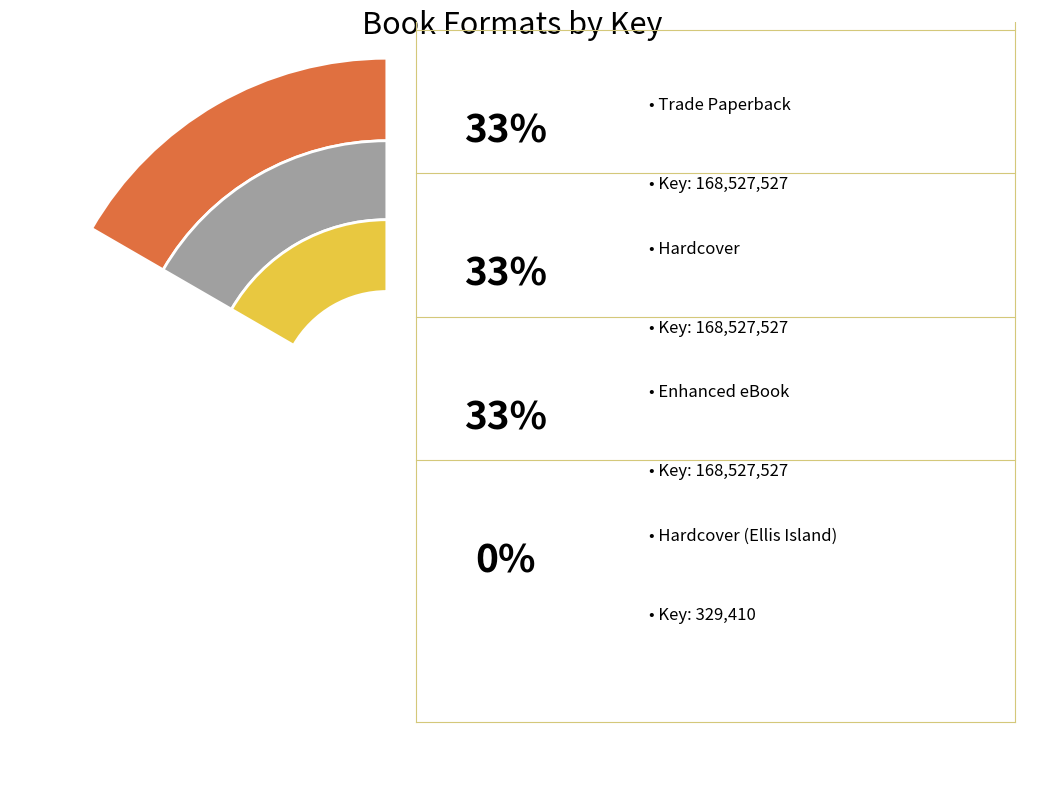

Rank the categories by value from highest to lowest.

Trade Paperback, Hardcover, Enhanced eBook, Hardcover (Ellis Island)